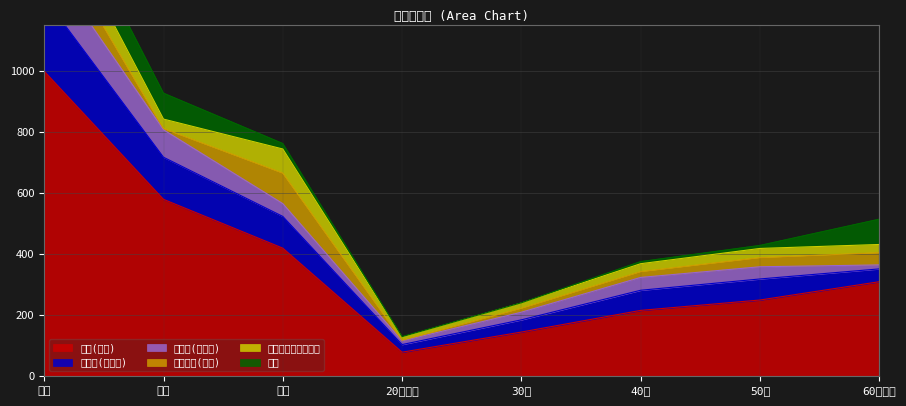

Reading left to right, list all the values displayed in this chart.

全体(総数): 1000	580	420	79	145	216	250	310
会社員(事務系): 242	138	104	25	40	66	69	42
会社員(その他): 132	90	42	12	25	42	40	13
専業主婦(主夫): 104	4	100	2	13	19	30	40
パート・アルバイト: 110	31	79	10	17	26	30	27
無職: 103	85	18	2	1	7	10	83